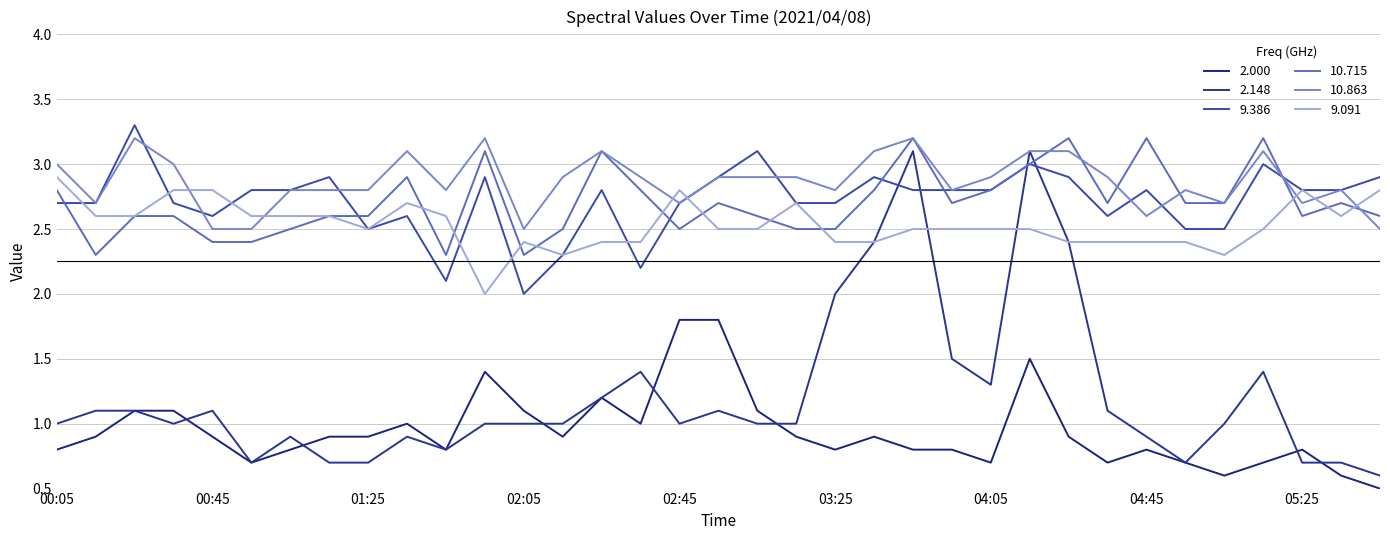

How many lines are shown in the chart?

6